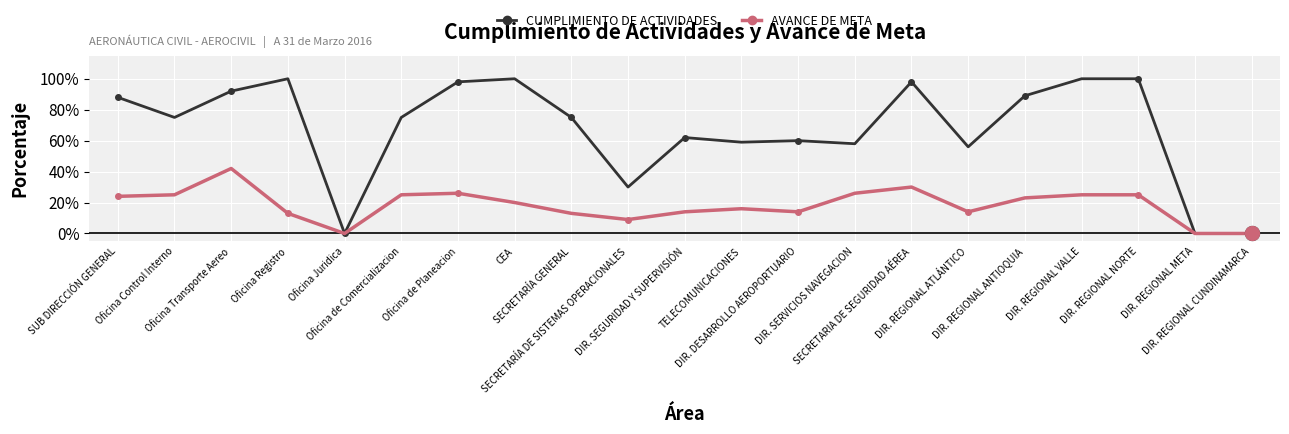

At which category does AVANCE DE META reach its first local peak?

Oficina Transporte Aereo